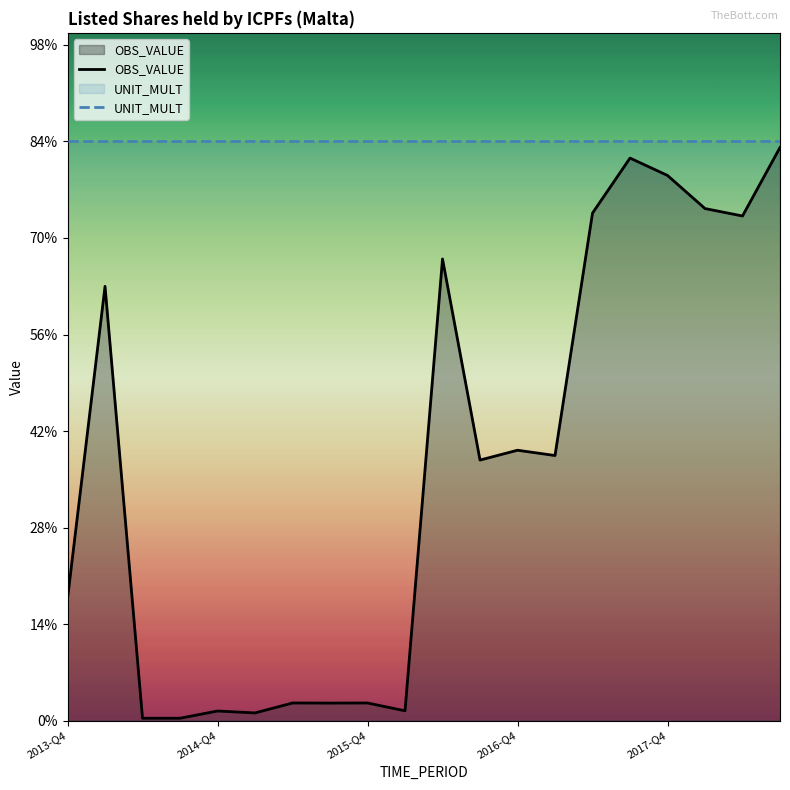

True or false: UNIT_MULT and OBS_VALUE cross at least once.

False